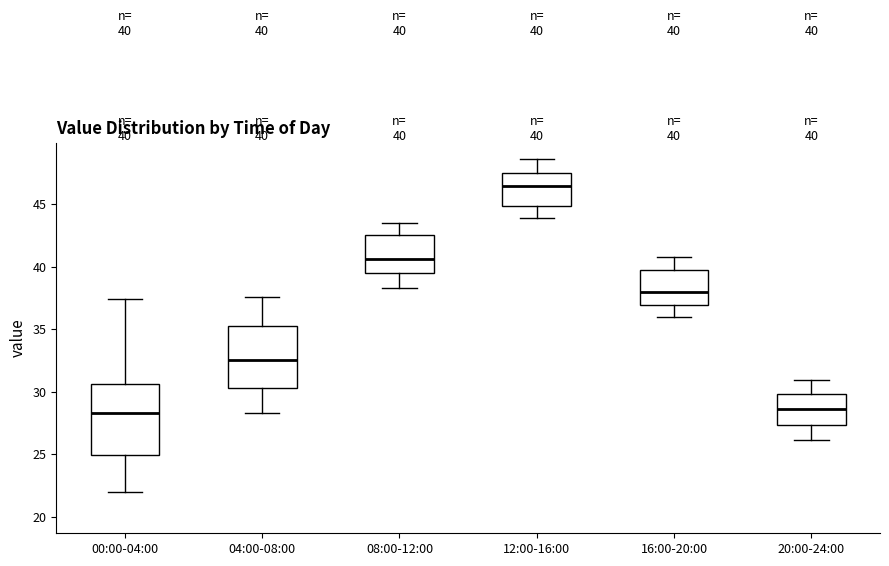

Which box is the tallest, from its lower edge to its upper edge?

00:00-04:00